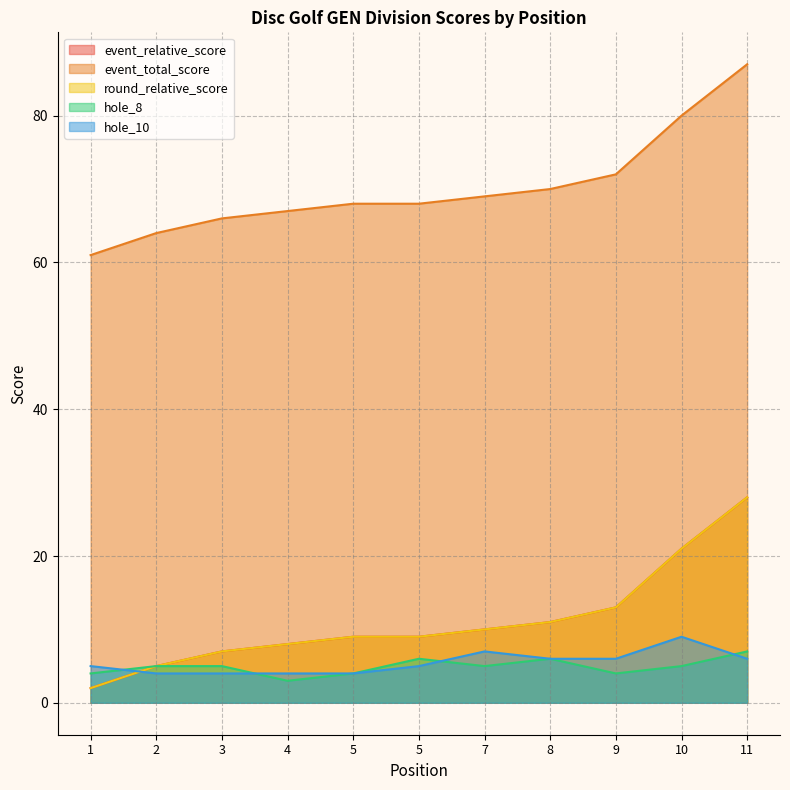

Is it true that hole_8 equals 5 at 10?

True